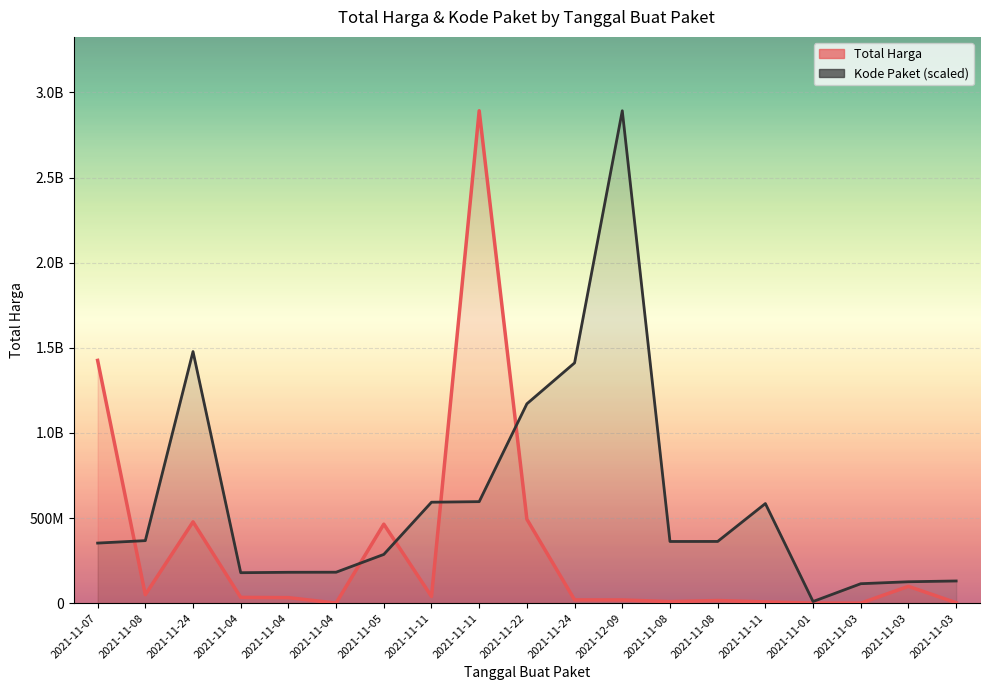

After their last crossing, which series has the higher values: Kode Paket (scaled) or Total Harga?

Kode Paket (scaled)